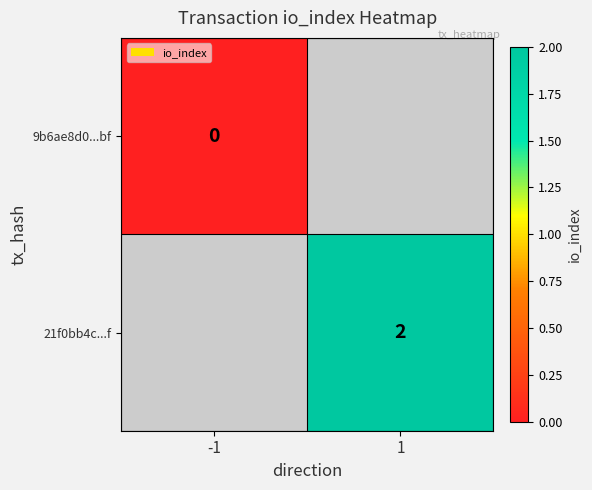

Is it true that 21f0bb4c...f equals 3 at 1?

False